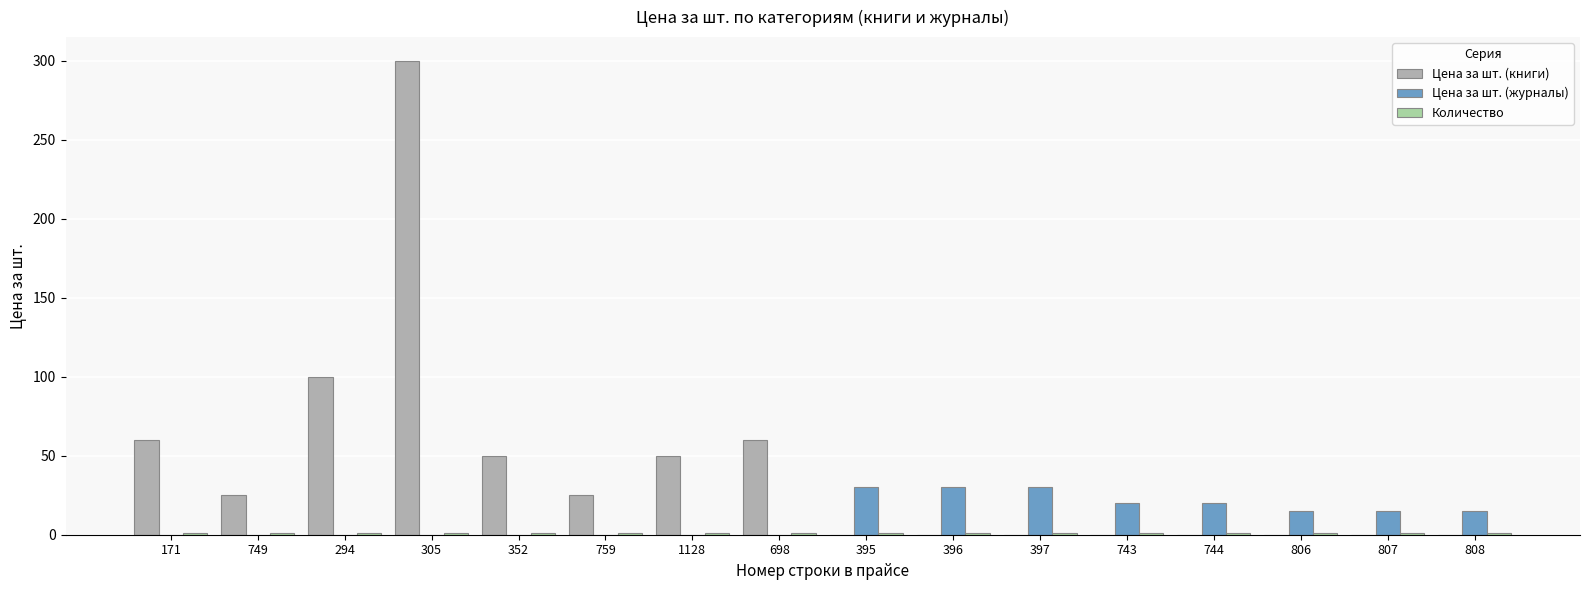

Which series has the largest total across all categories?

Цена за шт. (книги)